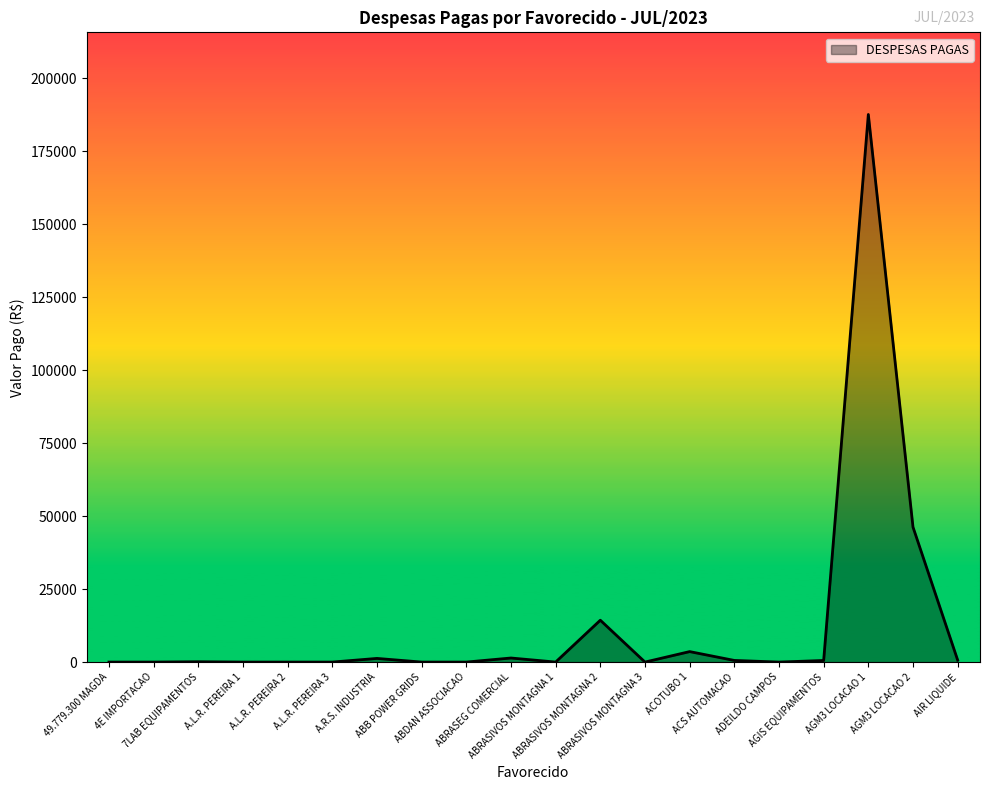

What is the difference between the values at 7LAB EQUIPAMENTOS and A.L.R. PEREIRA 1?

113.1